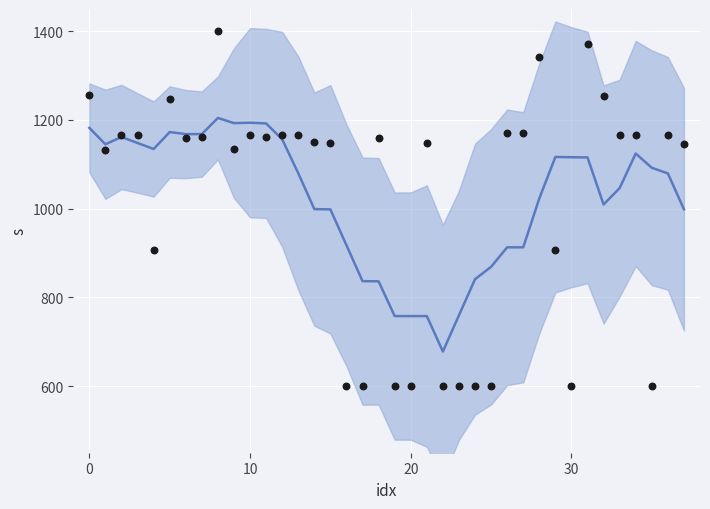

Which series has the largest Y range (max minus min)?

data points